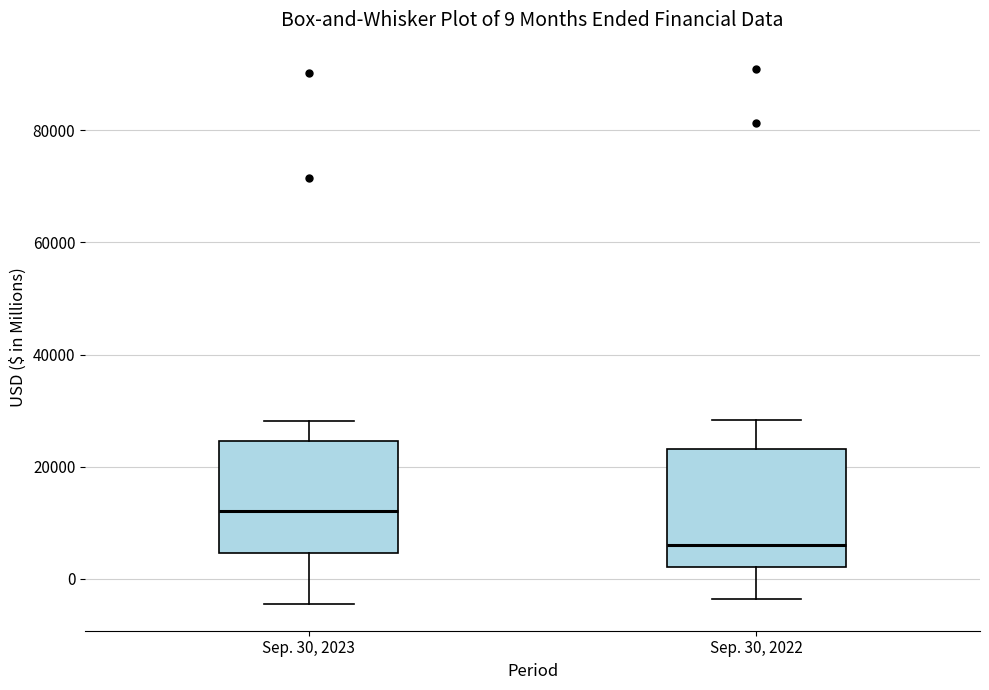

Which box has the lowest median line?

Sep. 30, 2022